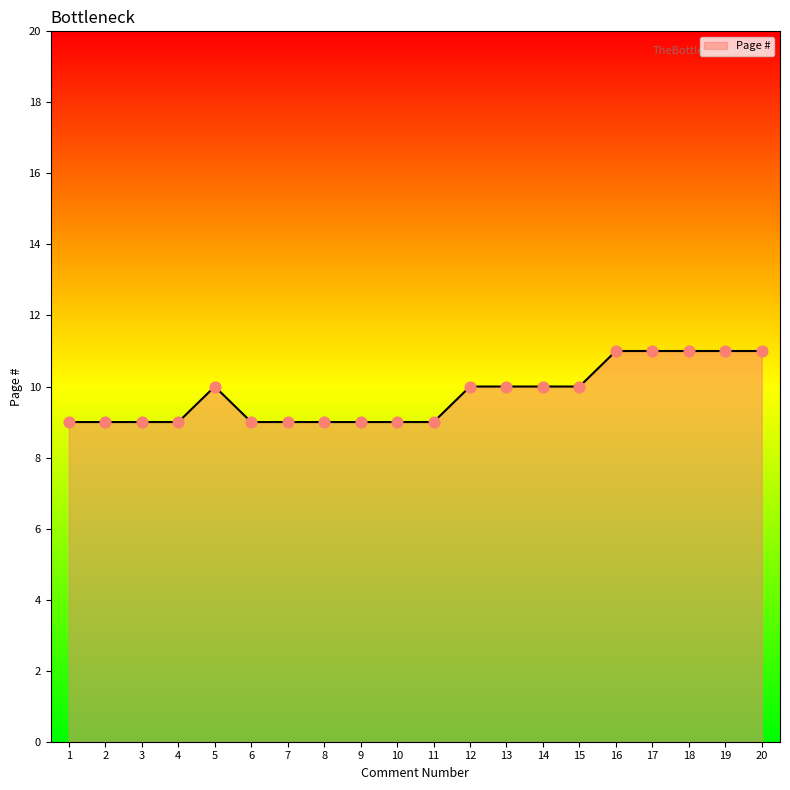

Approximately how many times larger is the value at 19 compared to 5?

1.1